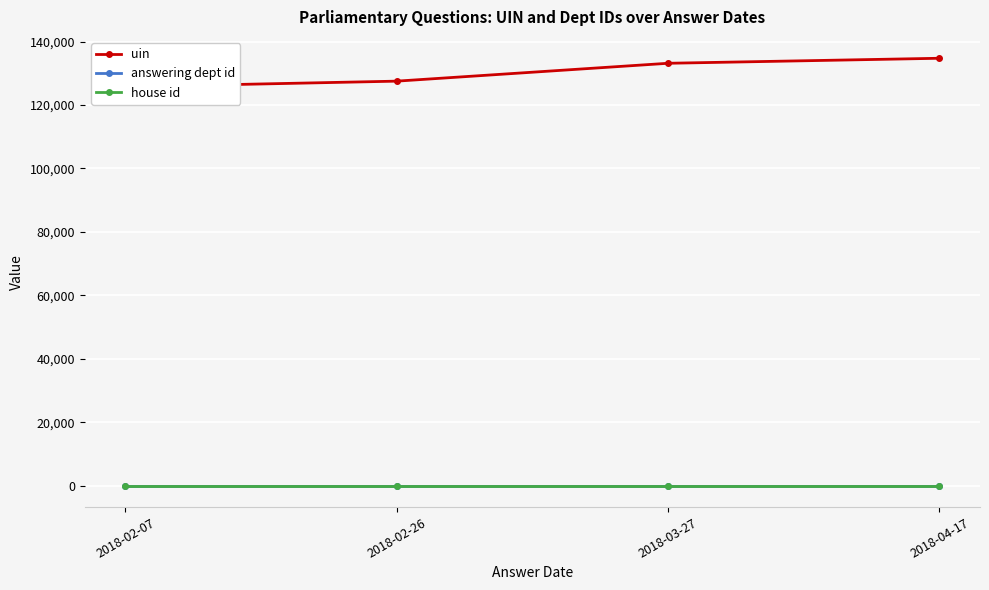

How many data points does each series have?

4